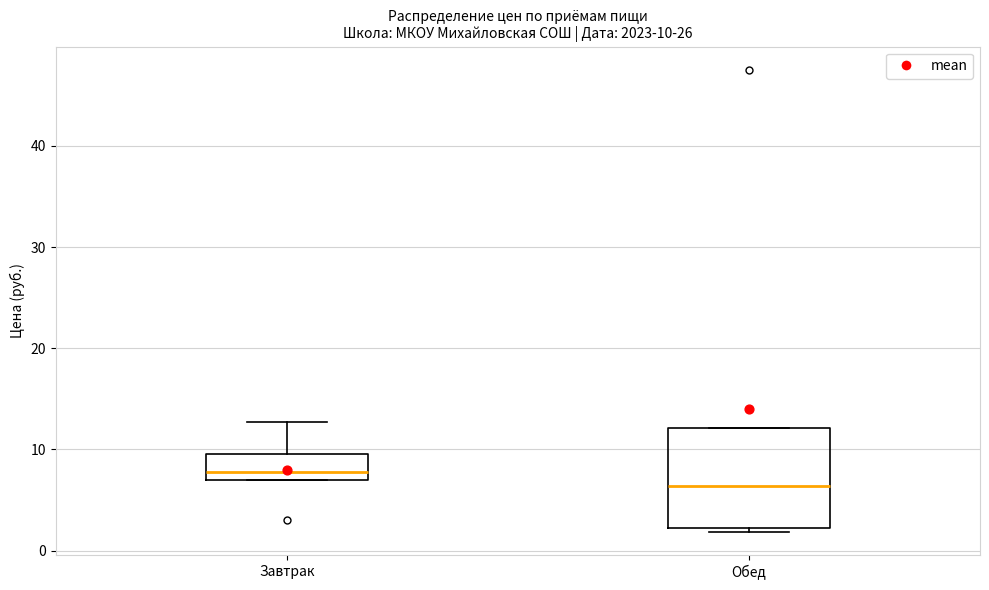

Which box's median line is the highest?

Завтрак